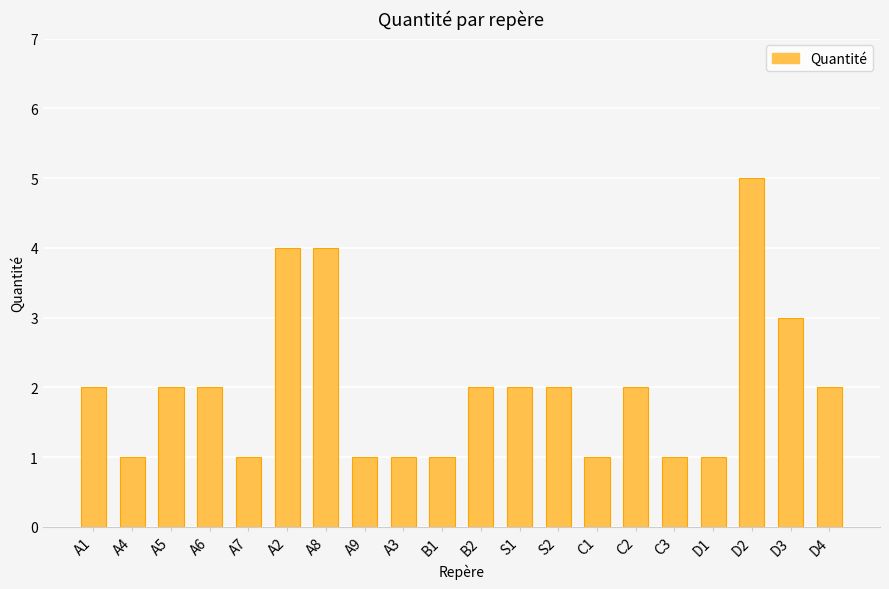

True or false: the data shows 7 at D2.

False